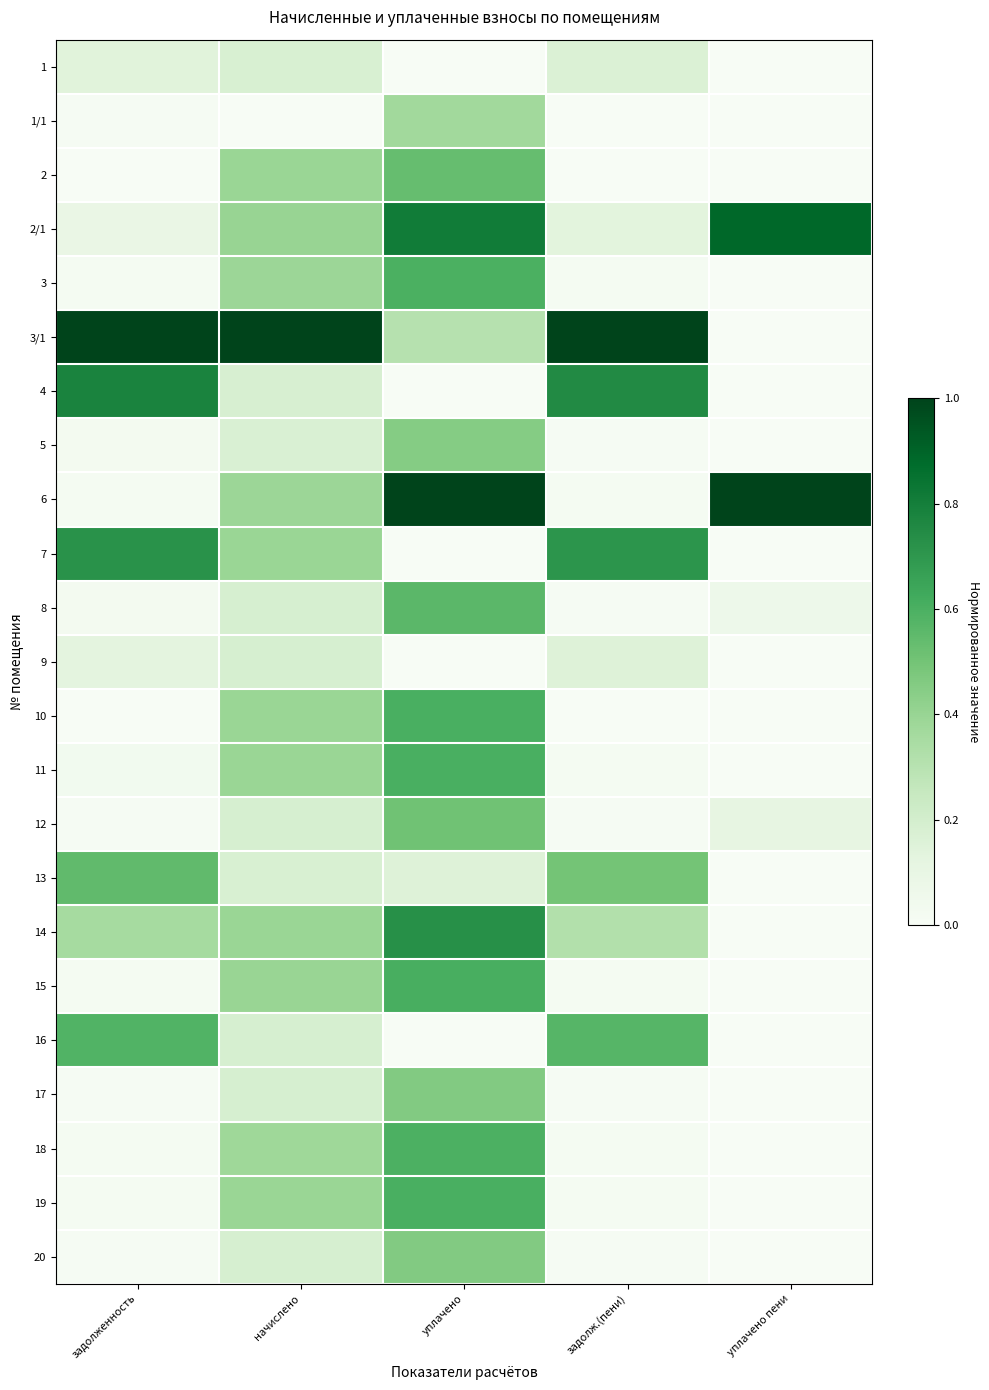

At which category does the chart reach its peak across all series?

задолженность